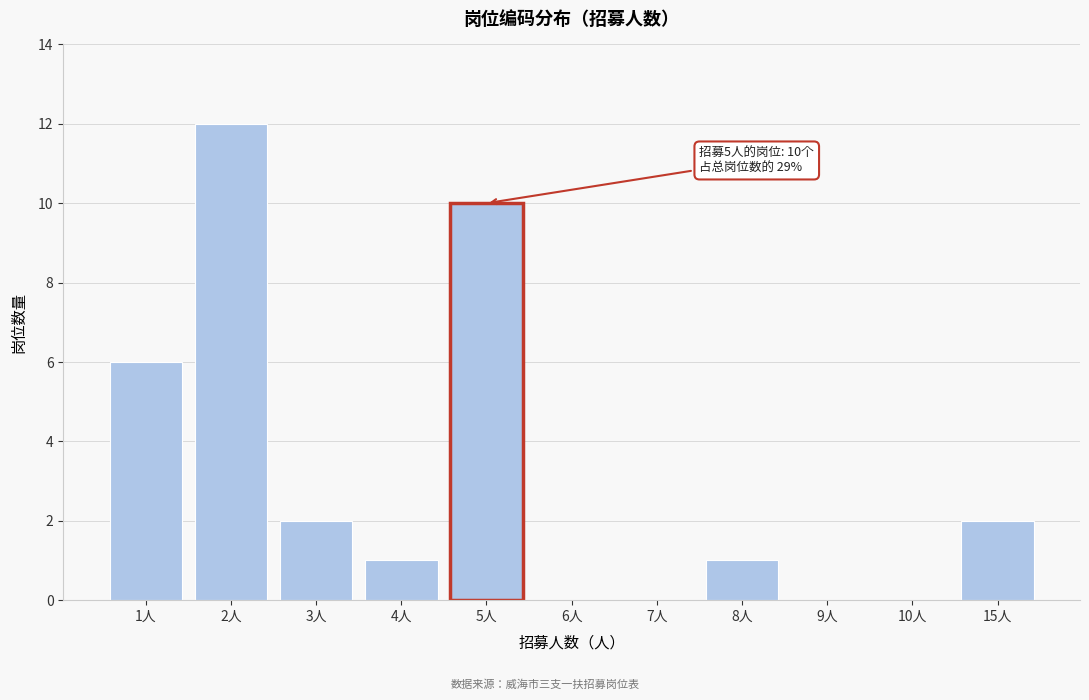

Reading left to right, what are all the values shown in this chart?

1人=6	2人=12	3人=2	4人=1	5人=10	6人=0	7人=0	8人=1	9人=0	10人=0	15人=2